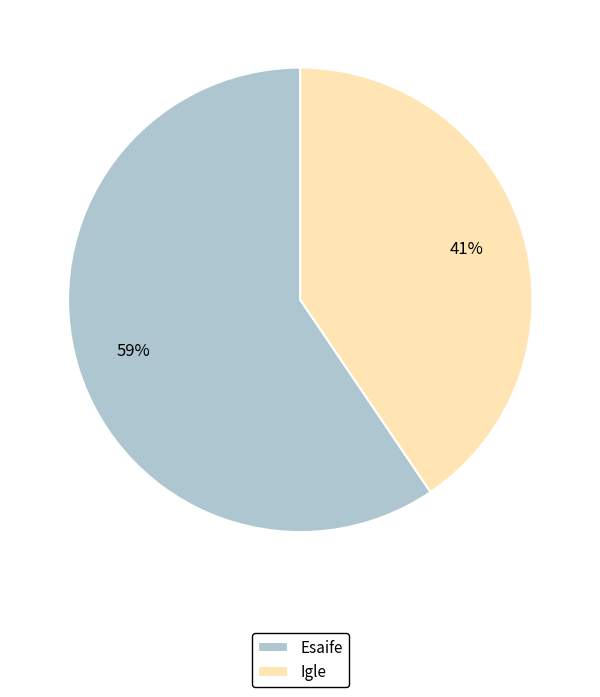

Between Igle and Esaife, which is larger?

Esaife